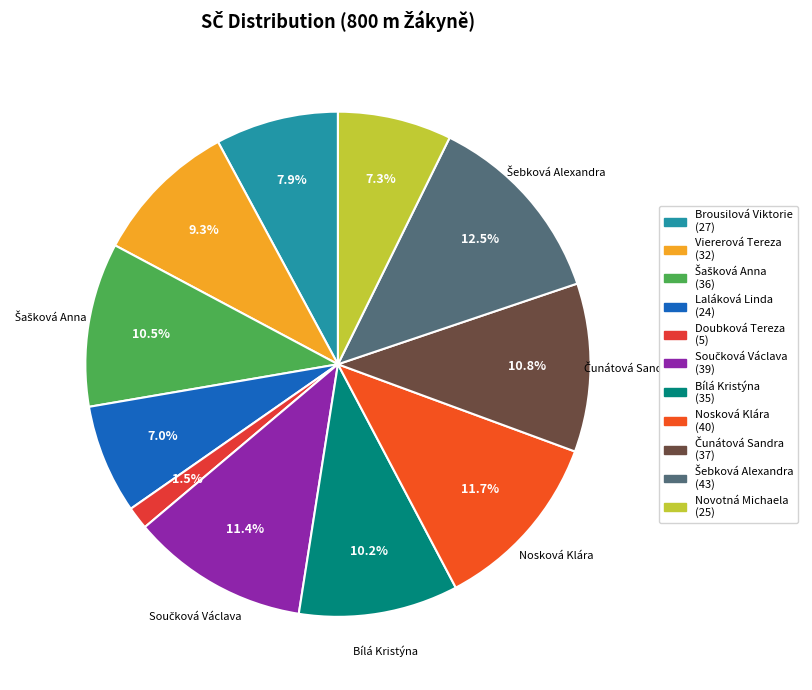

How many slices are in this pie chart?

11